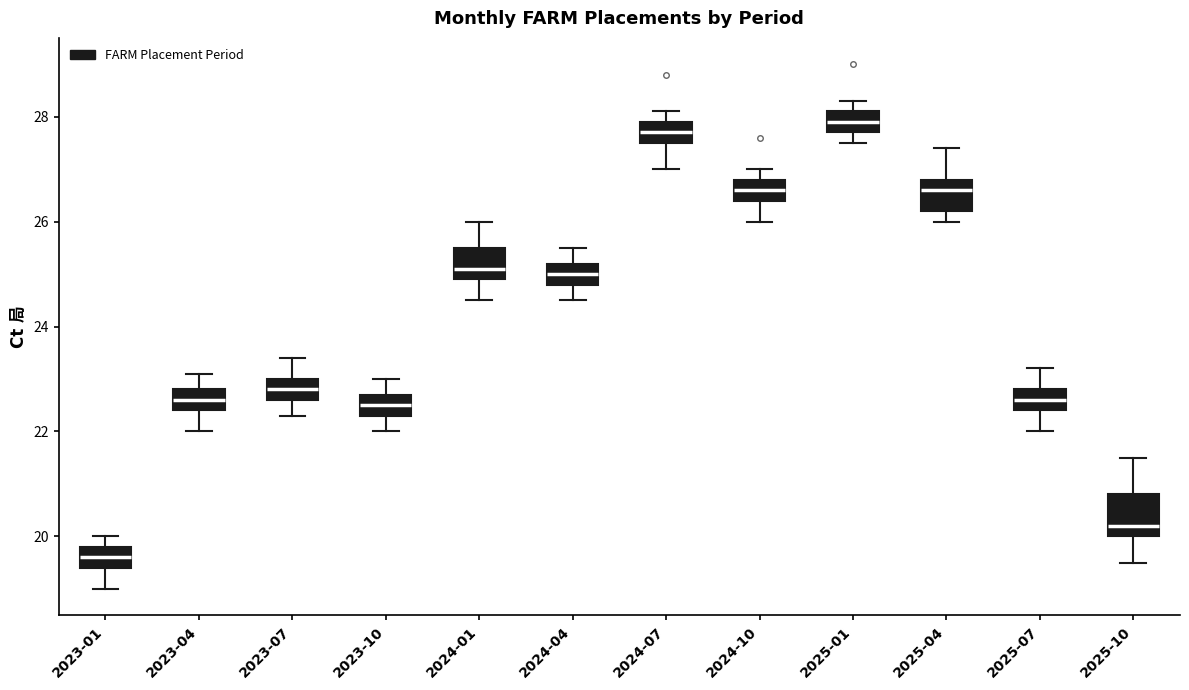

Reading left to right, read every box against the y-axis: the position of its median line, the range the box covers, and the ends of its whiskers. The values are not printed on the chart, so give them approximately, as read against the axis.

2023-01: median 19.6, box 19.4 to 19.8, whiskers 19.0 to 20.0
2023-04: median 22.6, box 22.4 to 22.8, whiskers 22.0 to 23.2
2023-07: median 22.8, box 22.6 to 23.0, whiskers 22.4 to 23.4
2023-10: median 22.6, box 22.4 to 22.8, whiskers 22.0 to 23.0
2024-01: median 25.2, box 25.0 to 25.6, whiskers 24.6 to 26.0
2024-04: median 25.0, box 24.8 to 25.2, whiskers 24.6 to 25.6
2024-07: median 27.8, box 27.6 to 28.0, whiskers 27.0 to 28.2
2024-10: median 26.6, box 26.4 to 26.8, whiskers 26.0 to 27.0
2025-01: median 28.0, box 27.8 to 28.2, whiskers 27.6 to 28.4
2025-04: median 26.6, box 26.2 to 26.8, whiskers 26.0 to 27.4
2025-07: median 22.6, box 22.4 to 22.8, whiskers 22.0 to 23.2
2025-10: median 20.2, box 20.0 to 20.8, whiskers 19.6 to 21.6